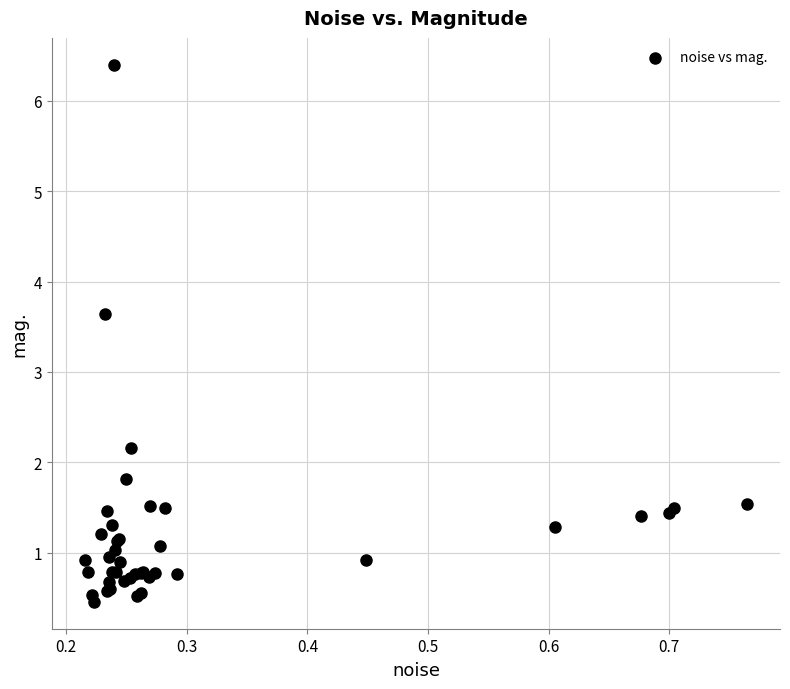

What Y value in the scatter plot is closest to 3?

3.6